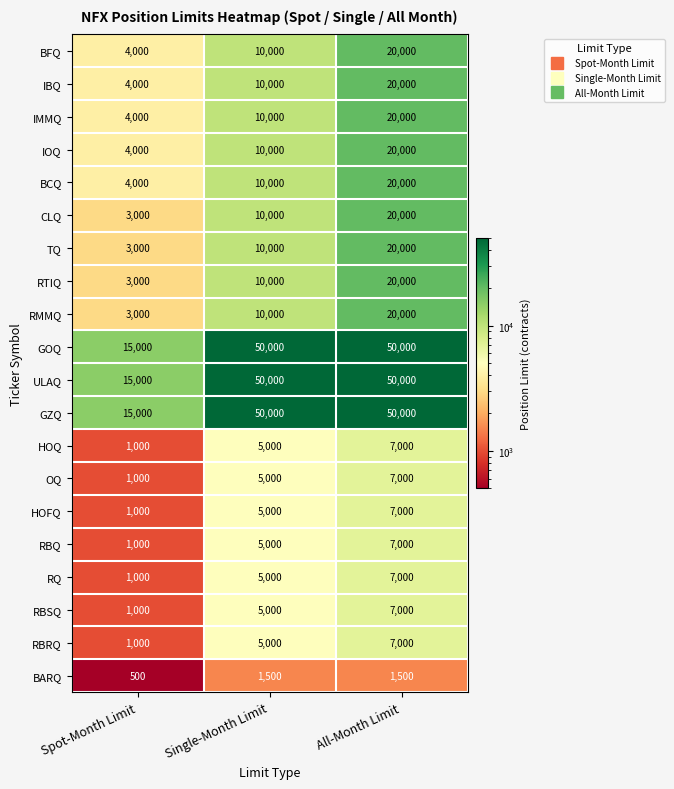

At which category is the sum across all series the highest?

All-Month Limit